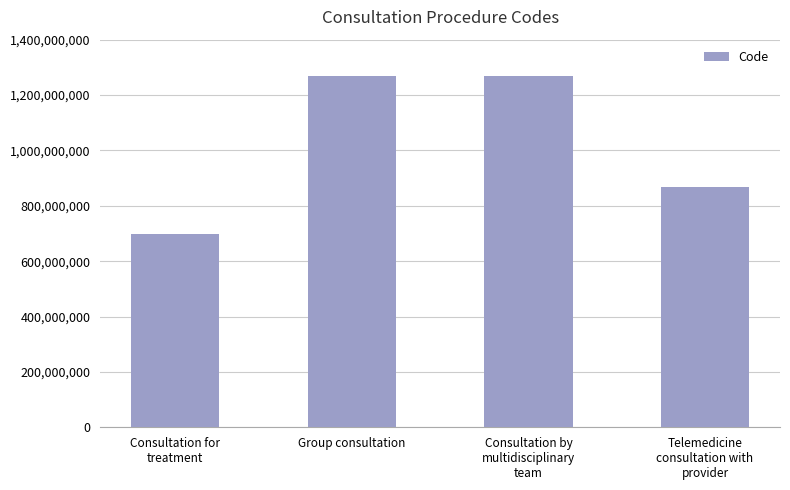

What is the greatest value displayed?

1268963001